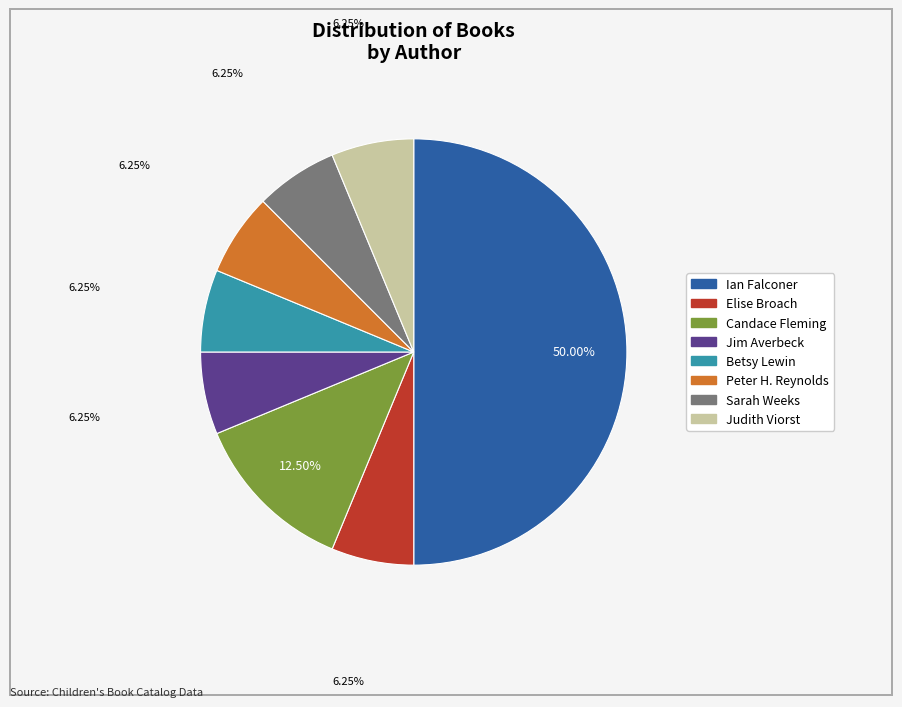

Which slice is the largest?

Ian Falconer